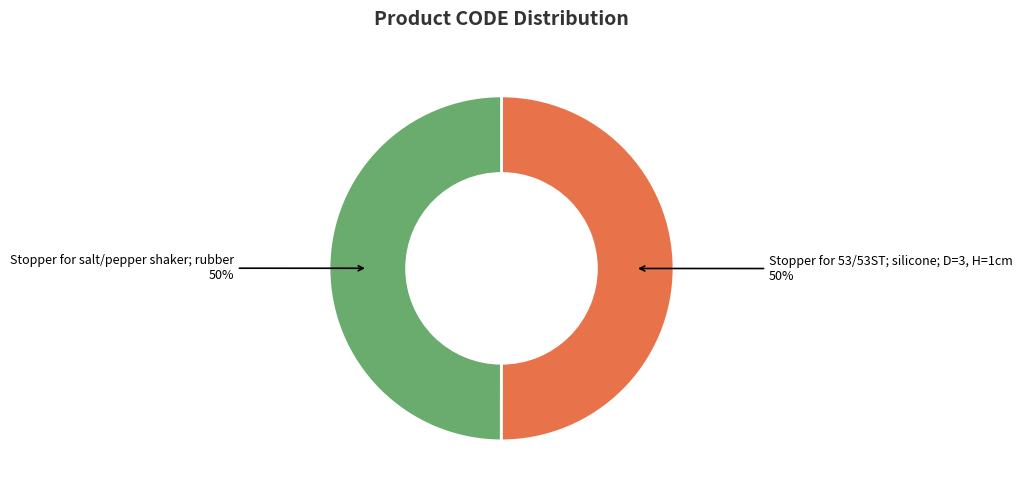

Count the number of slices in the pie.

2